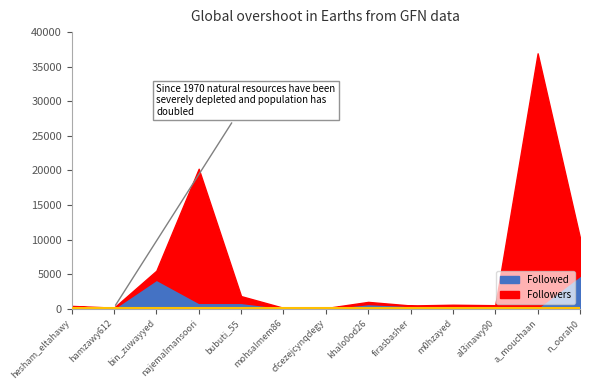

At how many categories does at least one series exceed 17451?

2